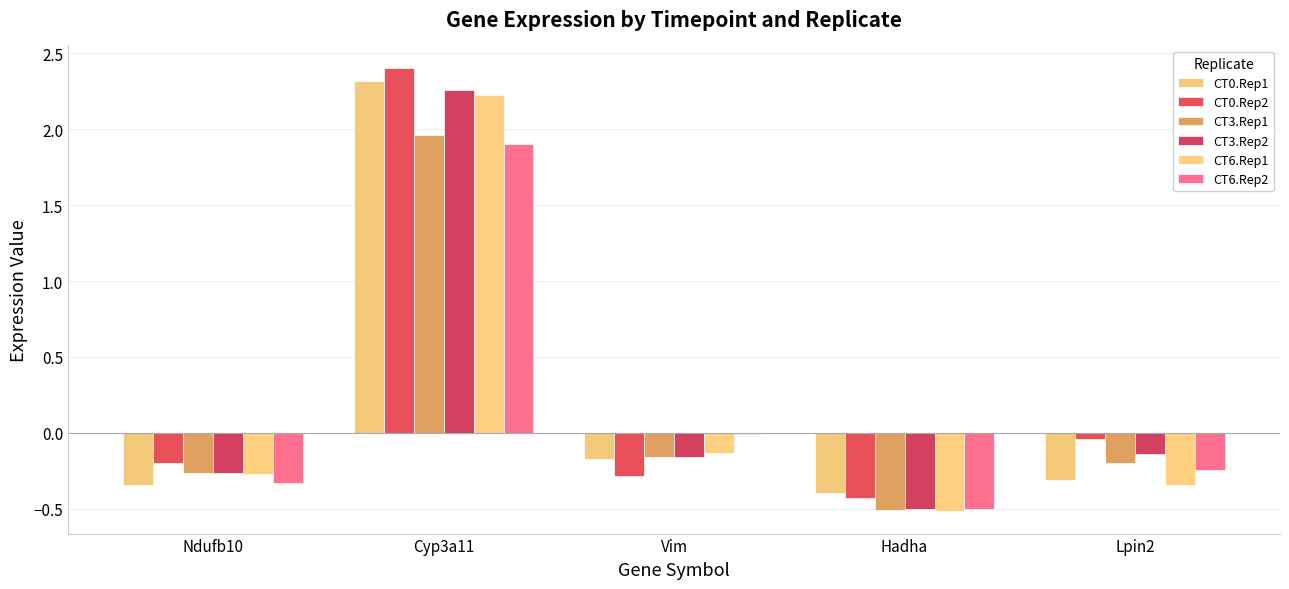

What is the difference between the highest and lowest values at Cyp3a11?

0.5